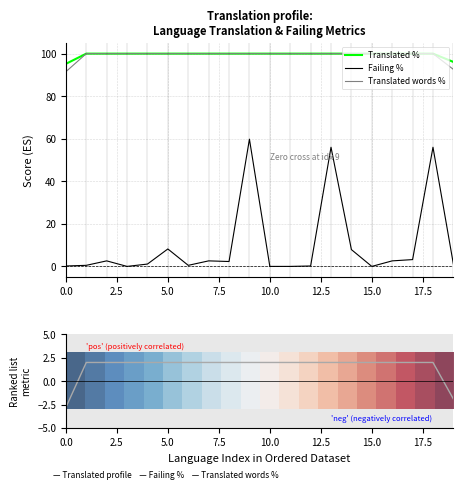

How many distinct data groups are displayed?

5